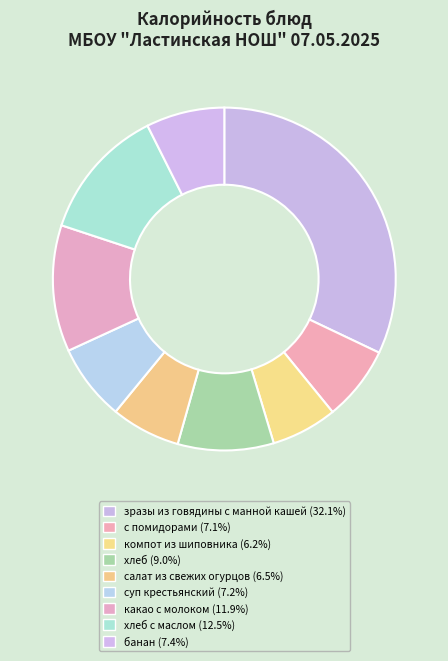

Count the number of slices in the pie.

9